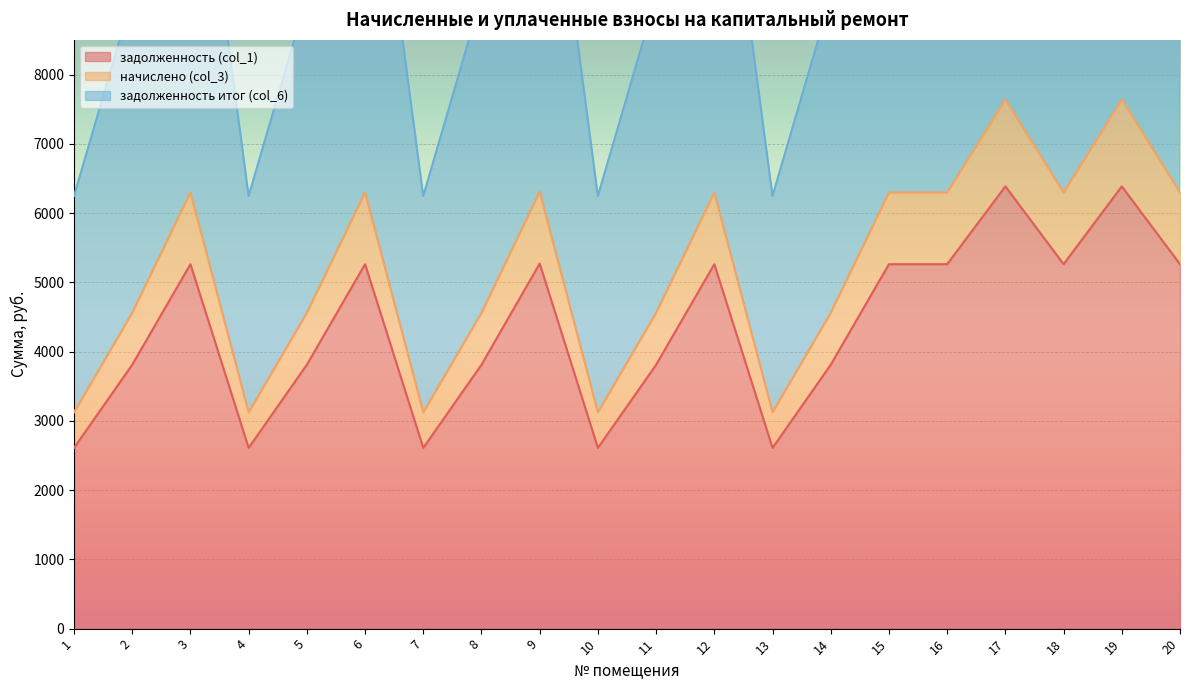

The value of задолженность (col_1) at 13 is 2609.3. True or false?

True